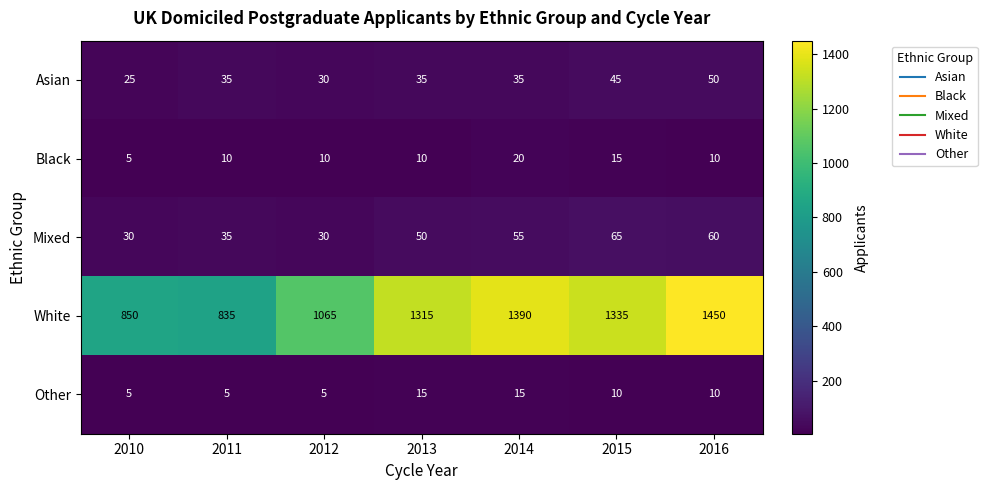

What is the difference between the maximum and second lowest values in the Black series?

10